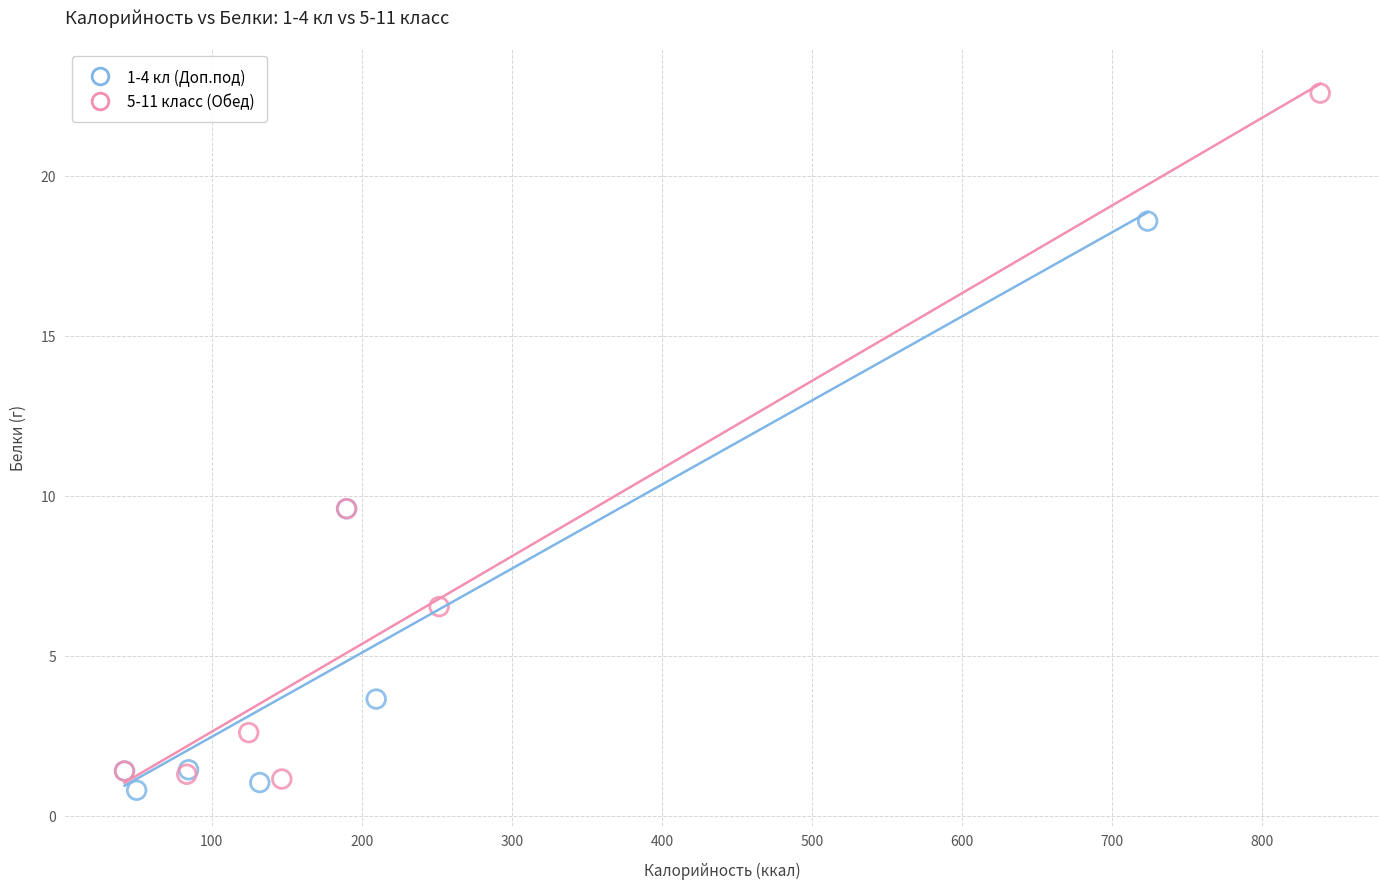

Which series reaches the maximum Y coordinate?

5-11 класс (Обед)